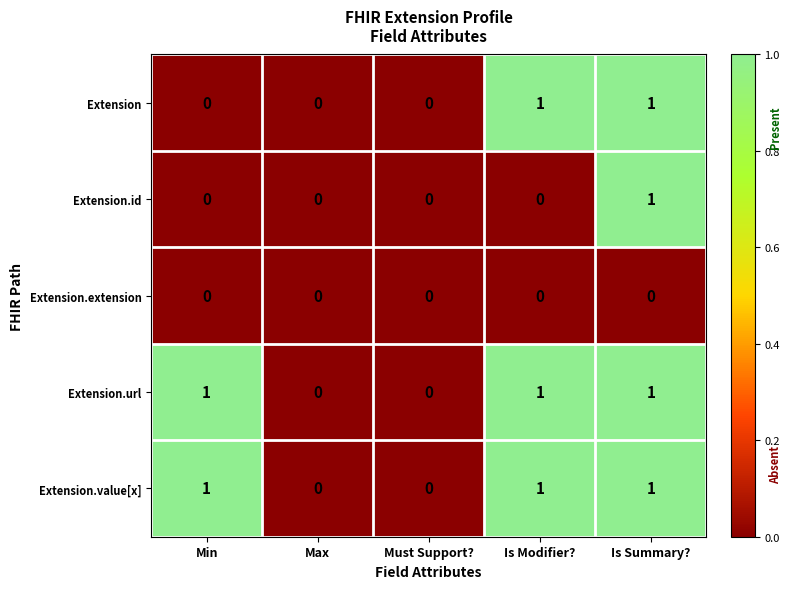

How many Extension values are between 0 and 1?

5